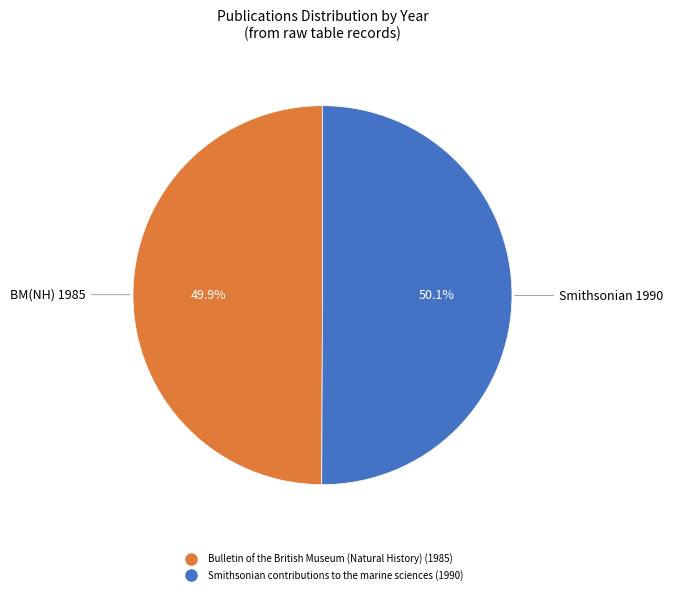

What is the ratio of the value at Smithsonian contributions to the marine sciences to the value at Bulletin of the British Museum (Natural History)?

1.0